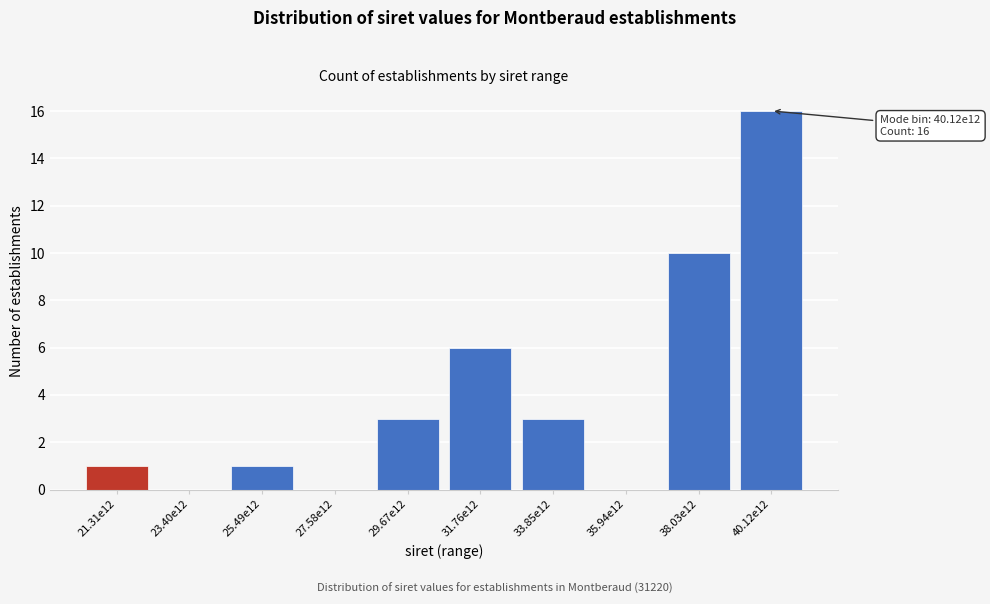

Reading left to right, transcribe all the data shown in this chart.

21.31e12=1	23.40e12=0	25.49e12=1	27.58e12=0	29.67e12=3	31.76e12=6	33.85e12=3	35.94e12=0	38.03e12=10	40.12e12=16